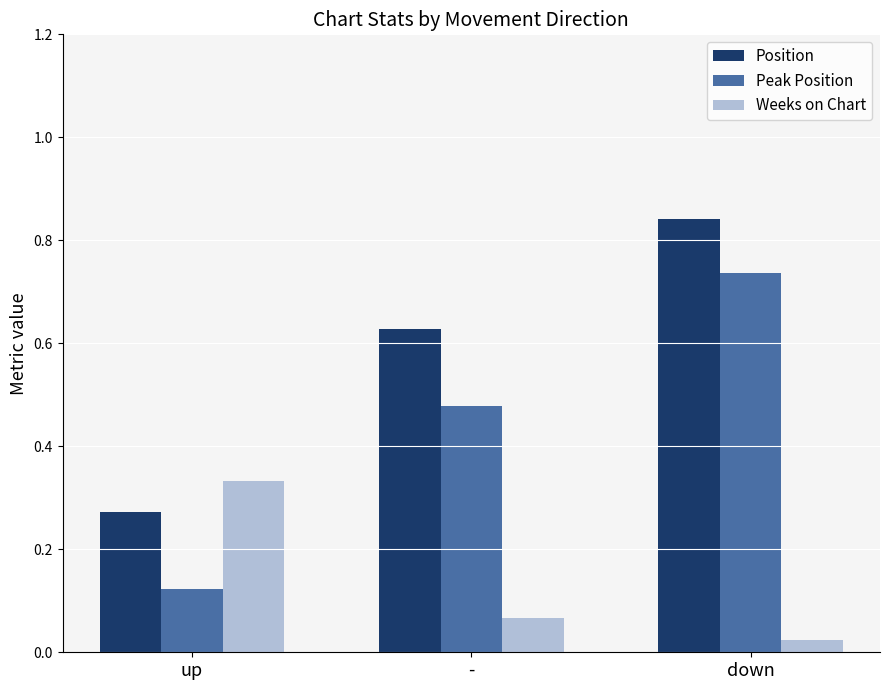

Which category has the highest value in the Position series?

down